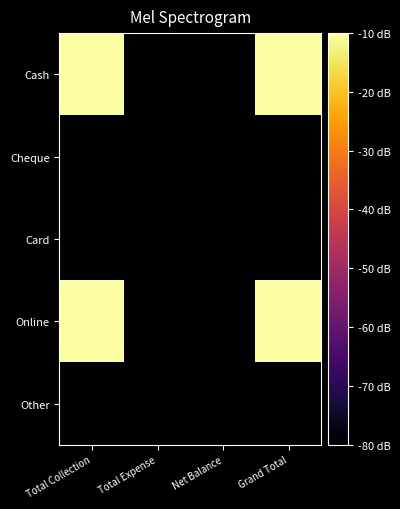

Reading right to left, list all the values displayed in this chart.

Cash: Grand Total=0.0	Net Balance=-80.0	Total Expense=-80.0	Total Collection=0.0
Cheque: Grand Total=-80.0	Net Balance=-80.0	Total Expense=-80.0	Total Collection=-80.0
Card: Grand Total=-80.0	Net Balance=-80.0	Total Expense=-80.0	Total Collection=-80.0
Online: Grand Total=-3.0	Net Balance=-80.0	Total Expense=-80.0	Total Collection=-3.0
Other: Grand Total=-80.0	Net Balance=-80.0	Total Expense=-80.0	Total Collection=-80.0